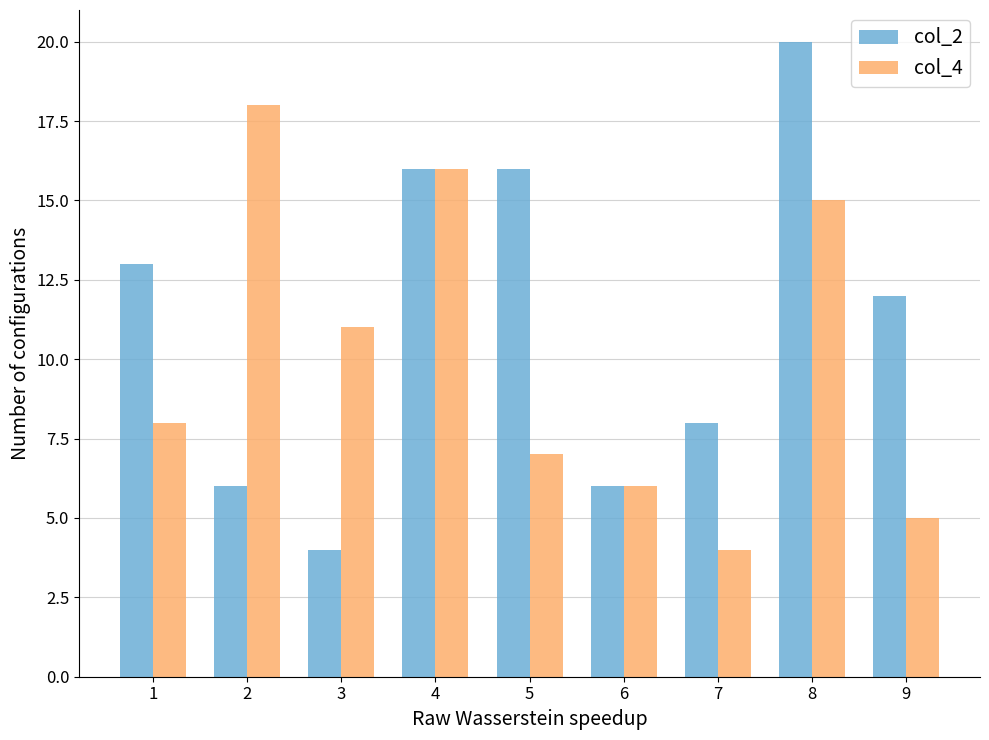

How many distinct data groups are displayed?

2